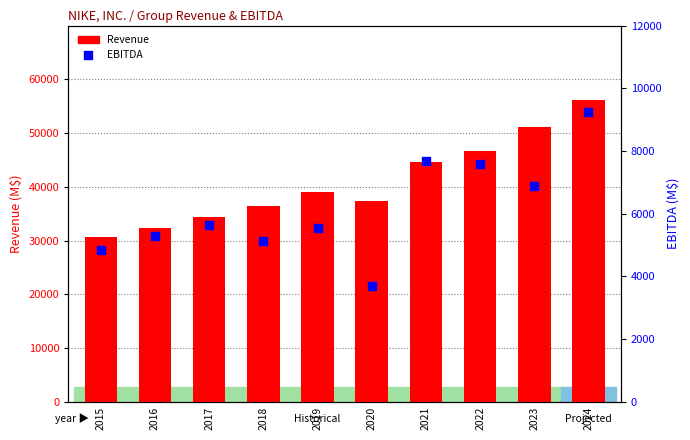

Is the value of Revenue at 2015 greater than the value of EBITDA at 2023?

Yes